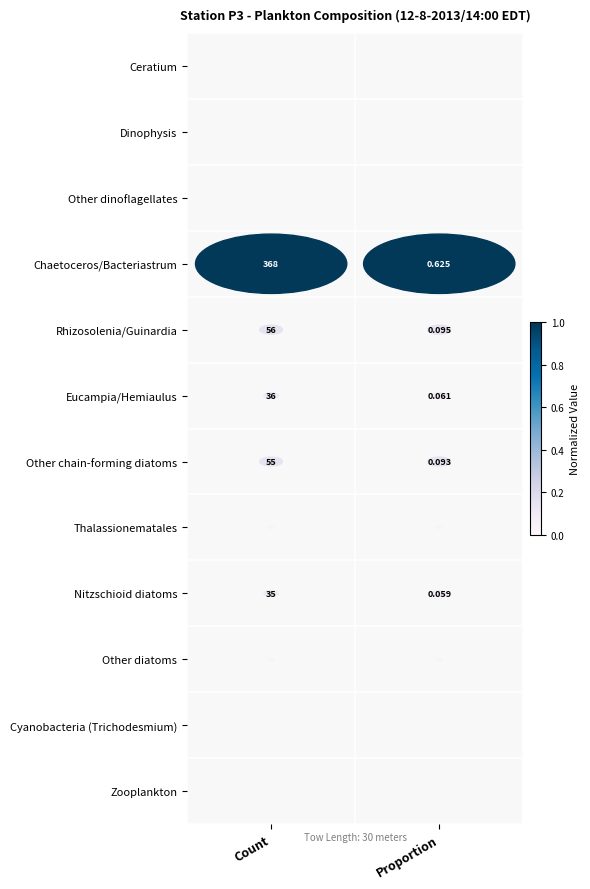

At which label is Eucampia/Hemiaulus closest to 18?

Proportion